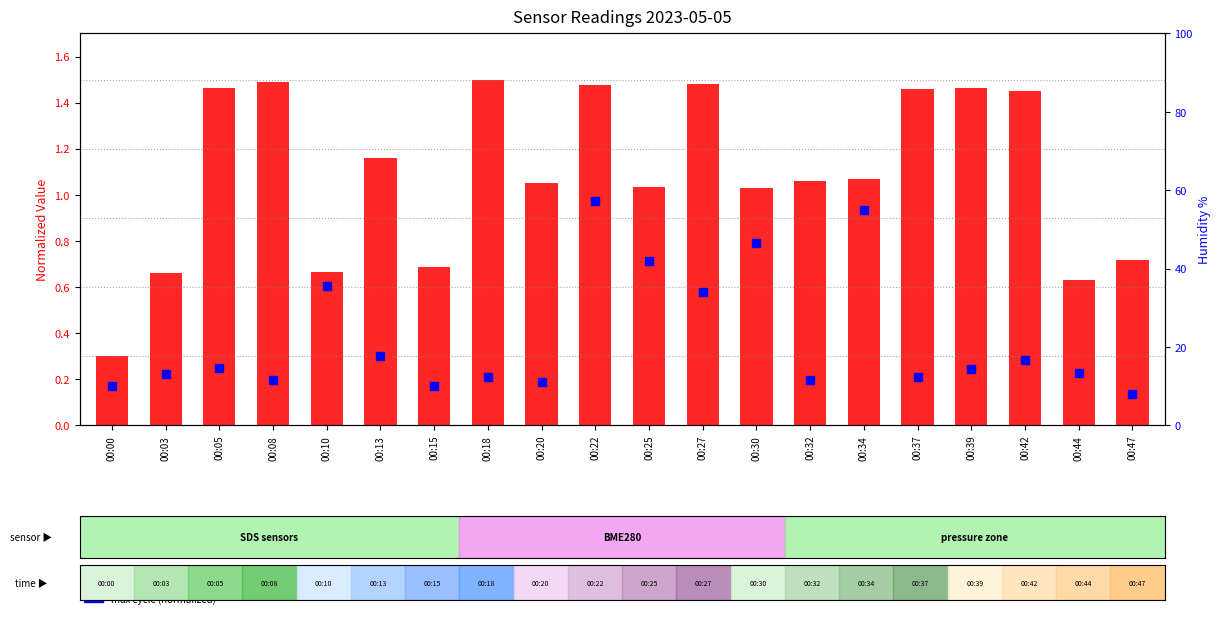

How many values in the normalized samples series exceed 1?

14